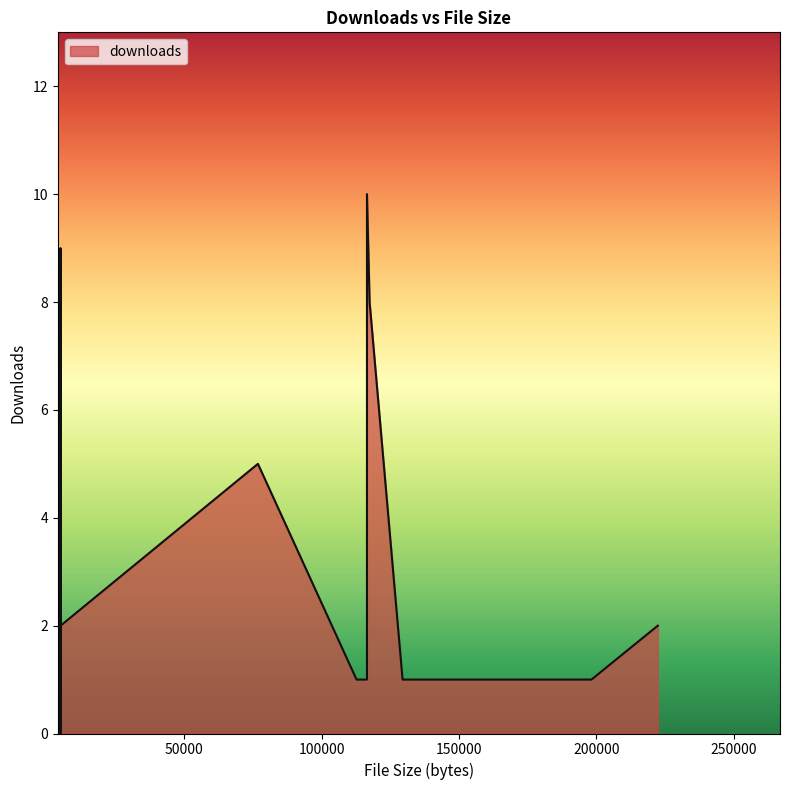

List the labels in order of value, smallest first.

4872, 129462, 4886, 198238, 112692, 116491, 4882, 4940, 222418, 4870, 4882, 76782, 117445, 4875, 116491